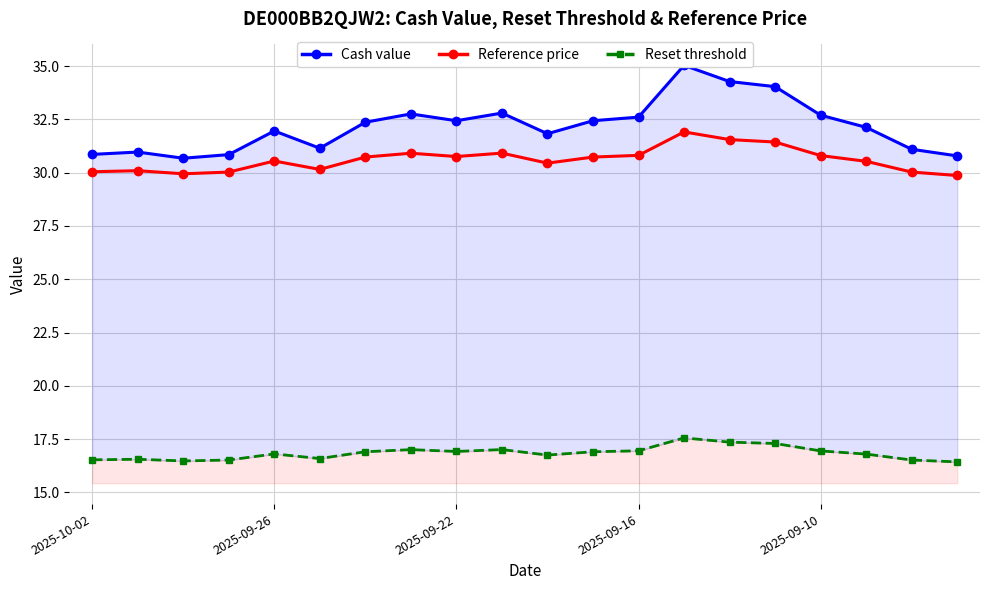

What is the minimum value for Reference price?

29.9